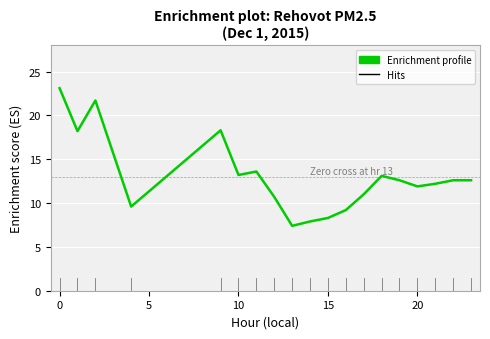

What is the minimum value shown in the chart?

7.4